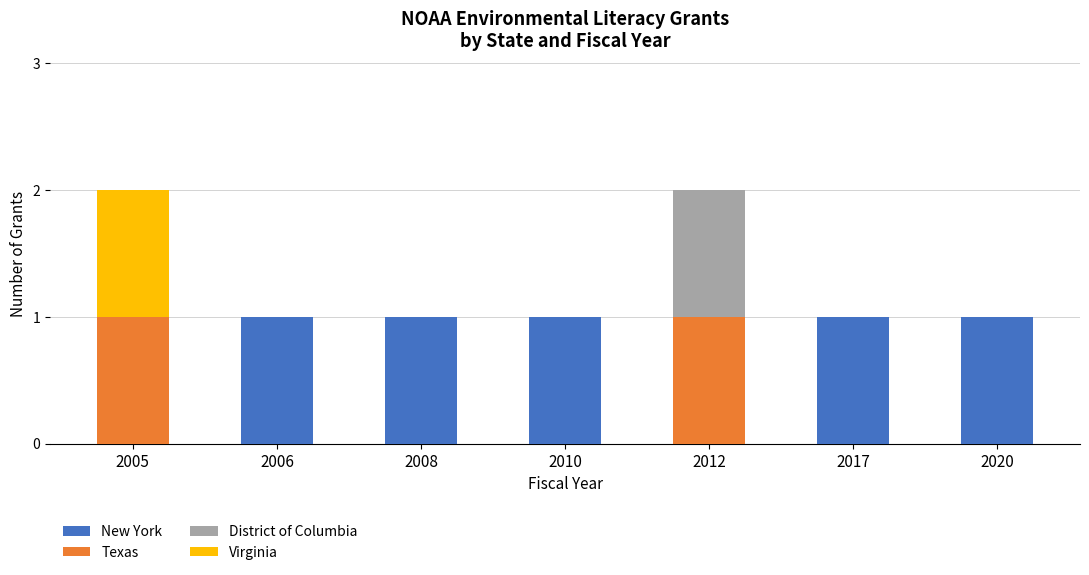

Does the chart contain stacked bars?

Yes